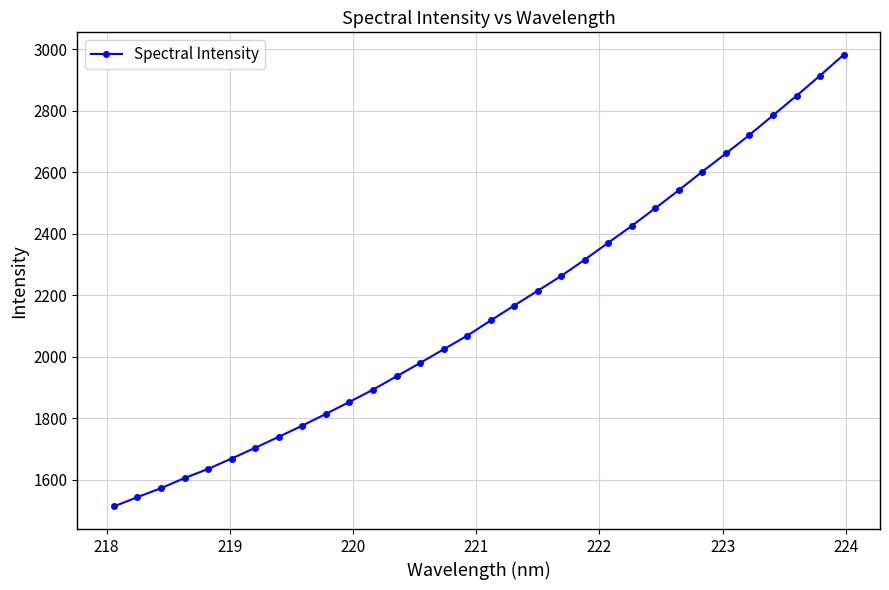

What is the sum of all values?

68744.0